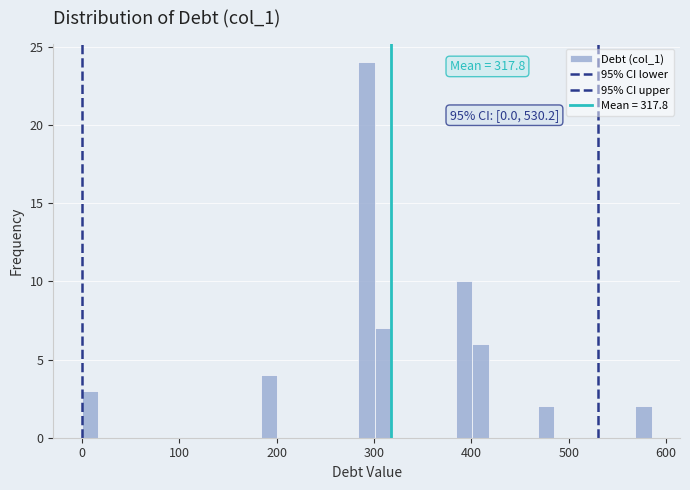

Read against the x-axis, roughly where is the centre of the tallest bar?

290